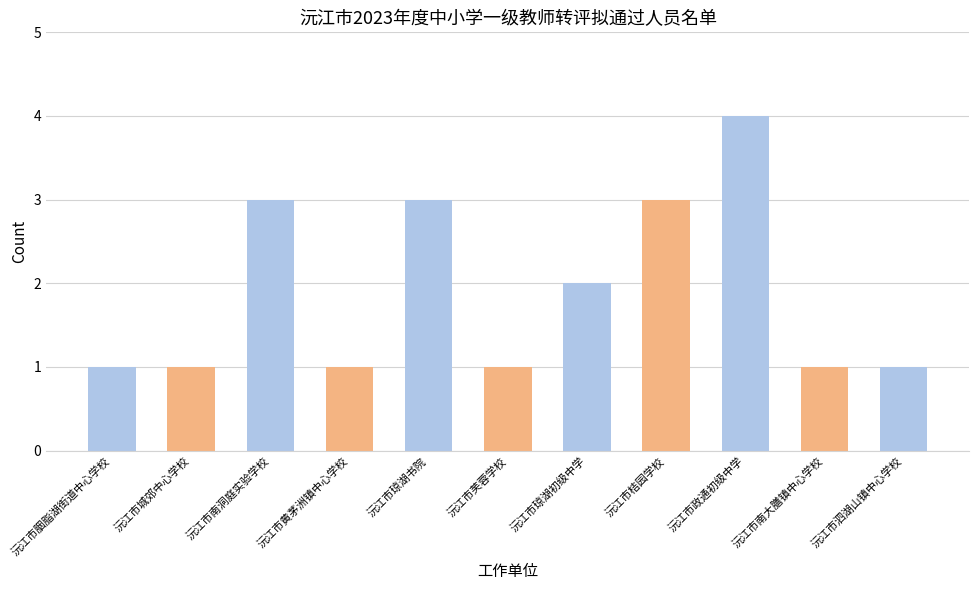

What is the label of the 11th bar from the left?

沅江市泗湖山镇中心学校